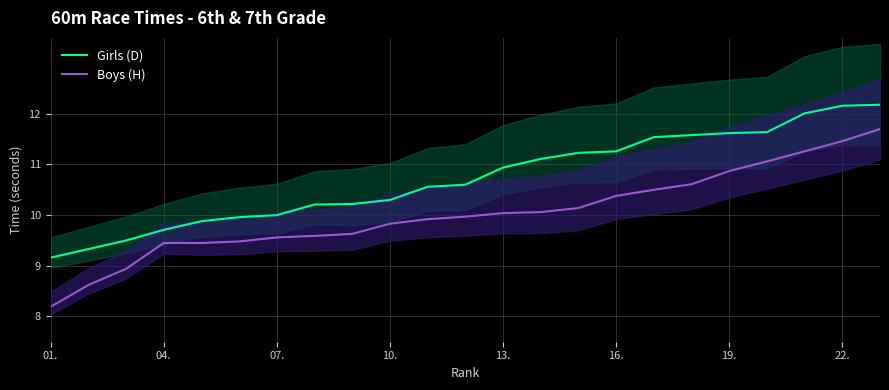

What is the lowest value of the Girls (D) series?

9.2